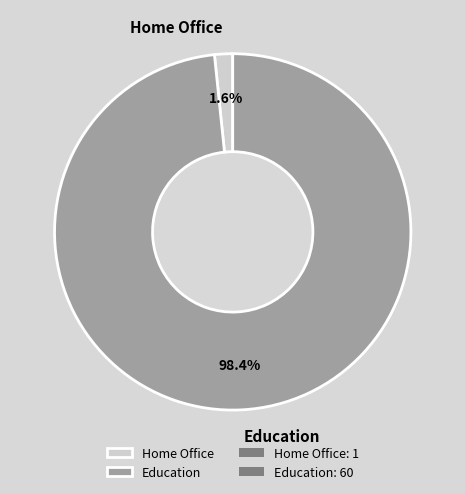

How much of the chart is everything except Education?

1.6%